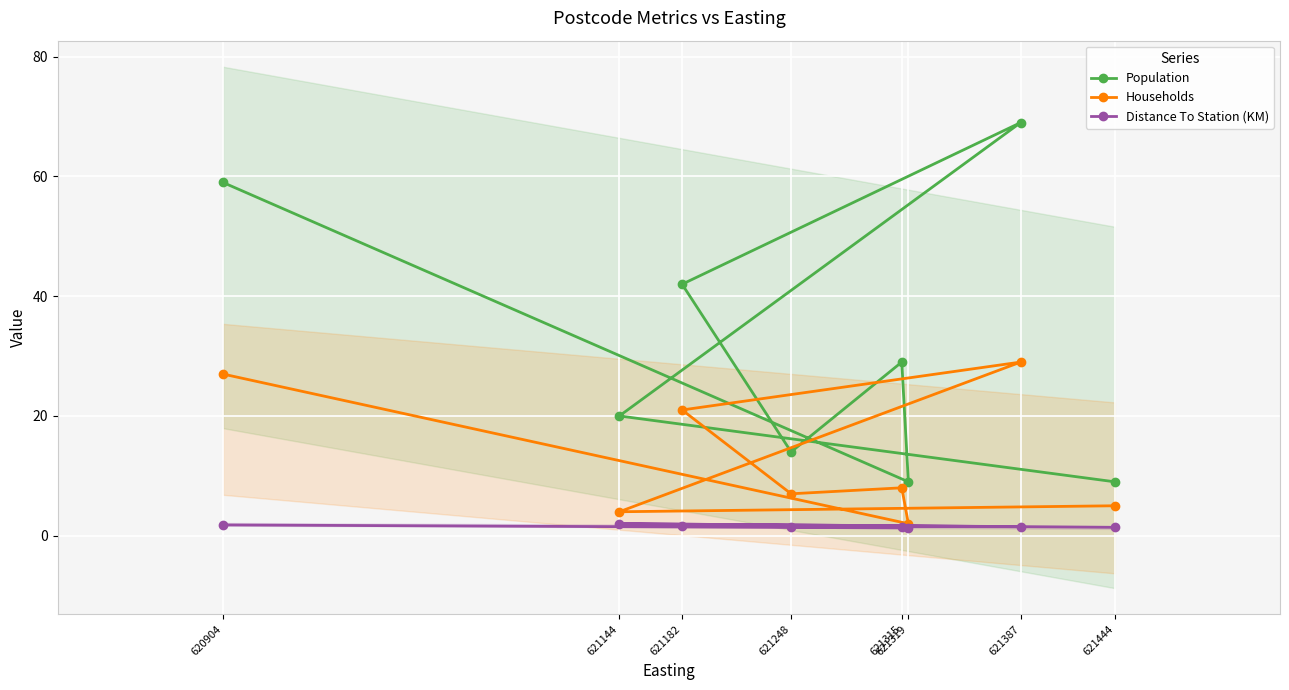

What is the spread (max minus min) of values at 620904?

57.2